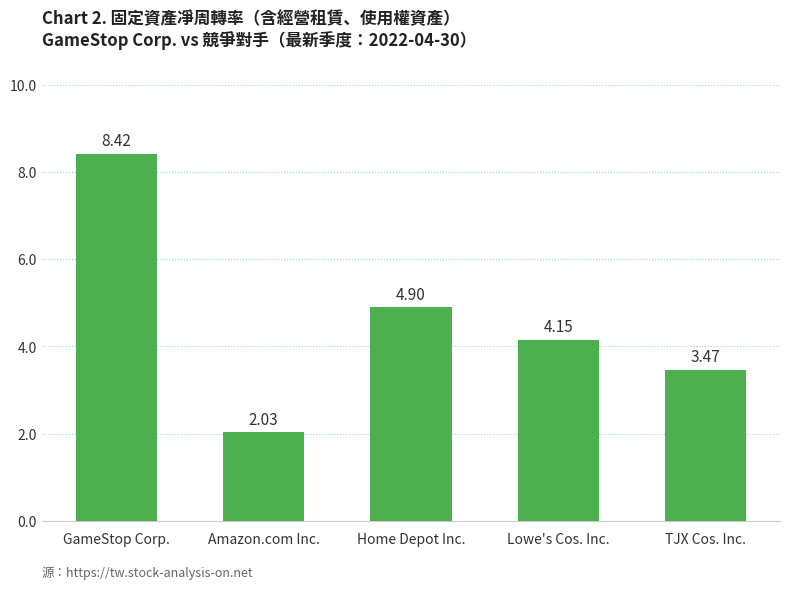

What is the approximate value at GameStop Corp.?

8.4